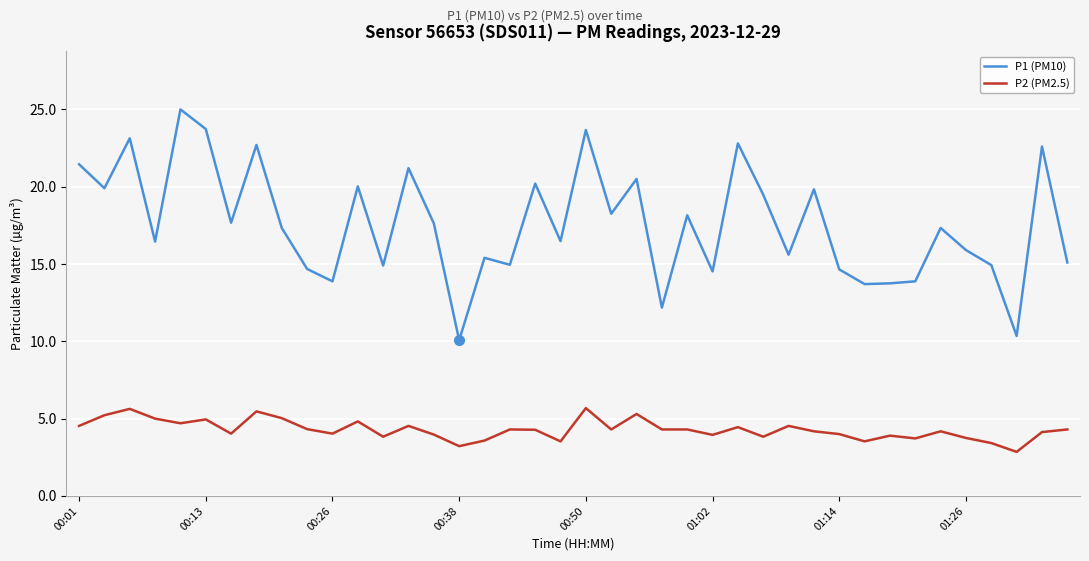

What is the maximum value shown in the chart?

25.0